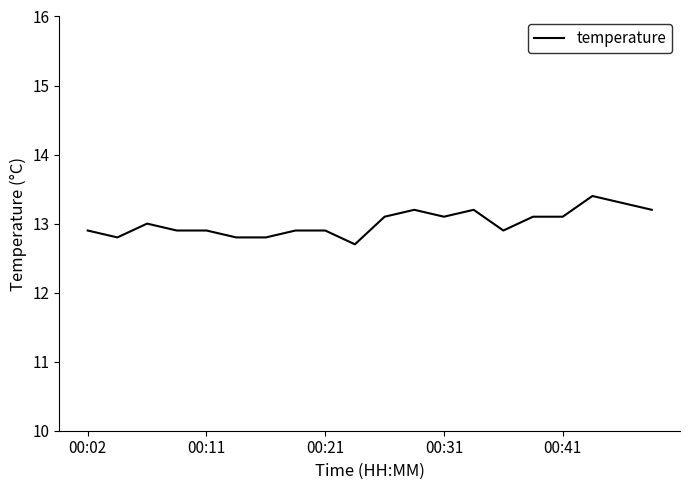

Count the number of categories in the chart.

20